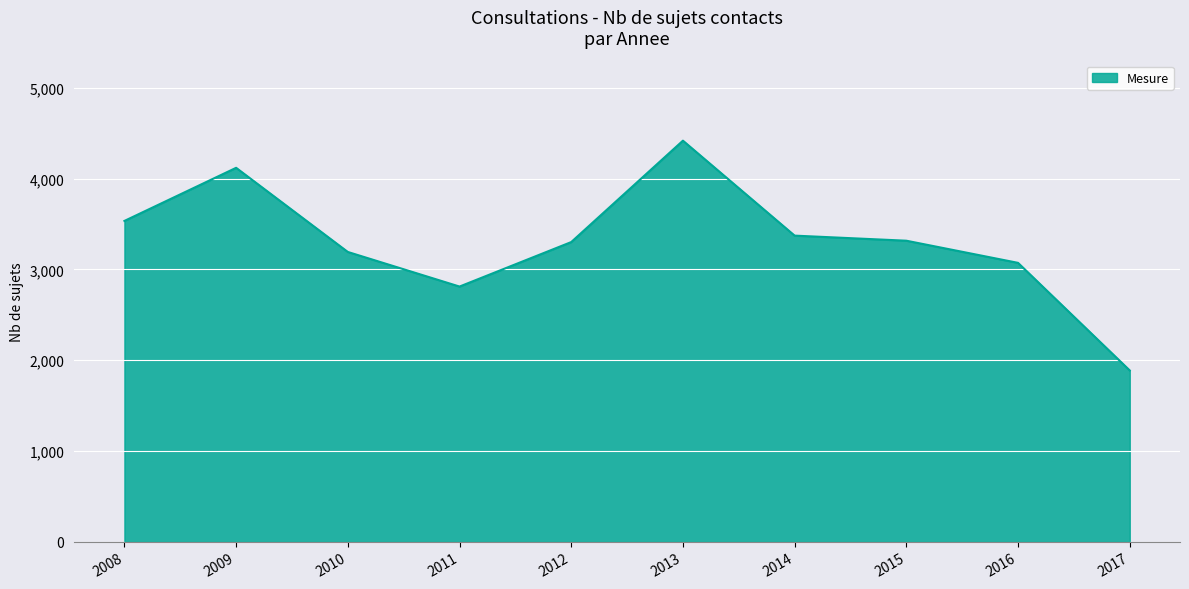

What is the difference between the maximum and minimum values?

2531